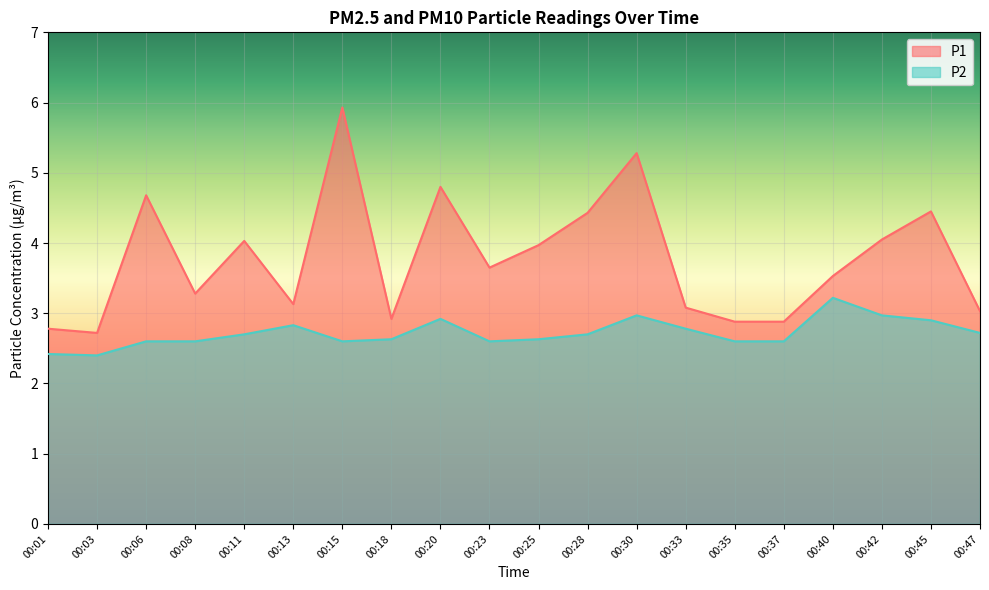

What is the total value across all series at 00:13?

6.0